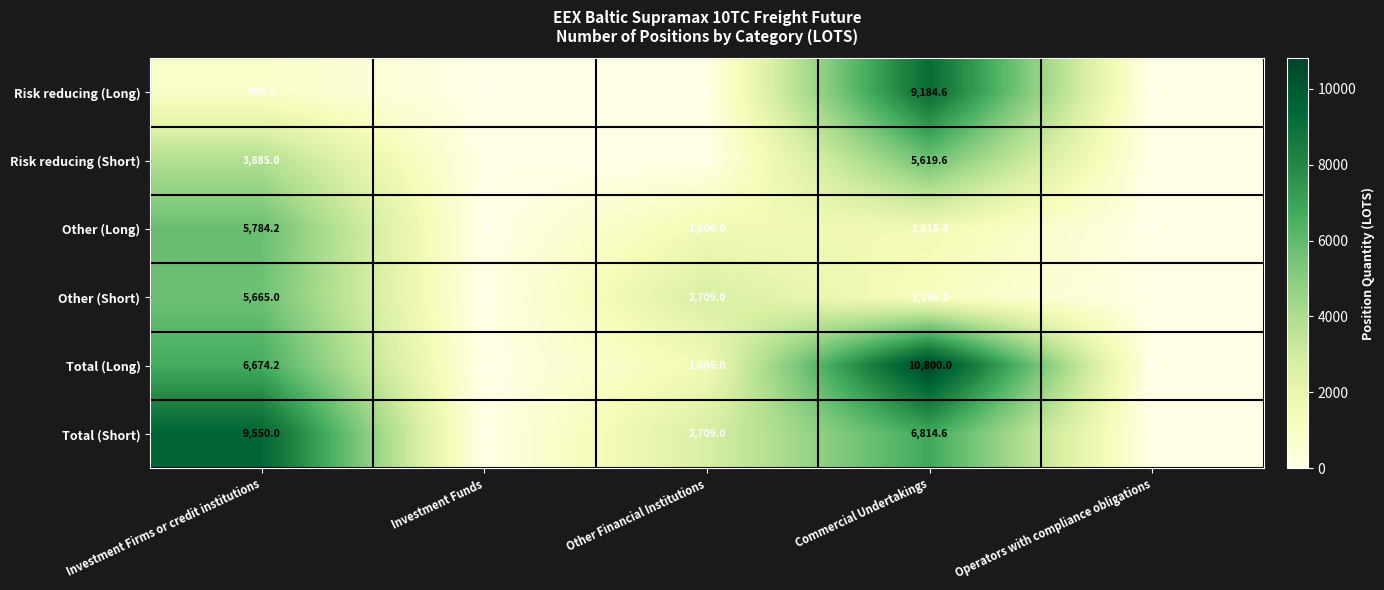

The Risk reducing (Short) series shows 7746.5 at Commercial Undertakings. True or false?

False